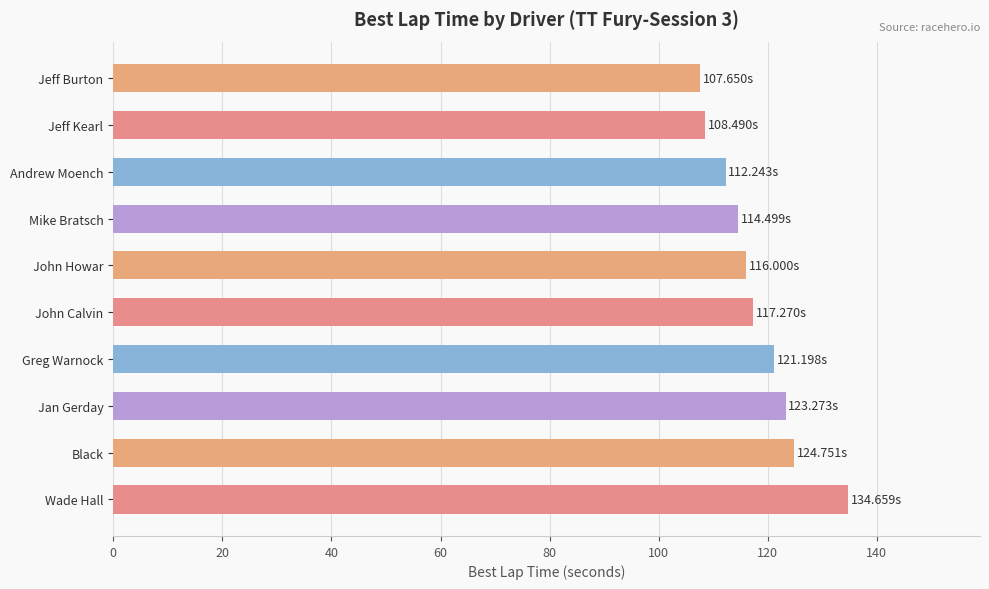

What is the average value?

118.0